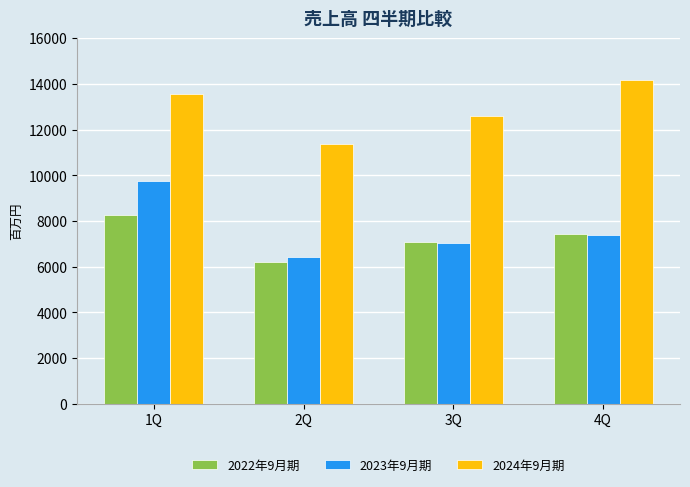

What is the maximum value shown in the chart?

14175.3